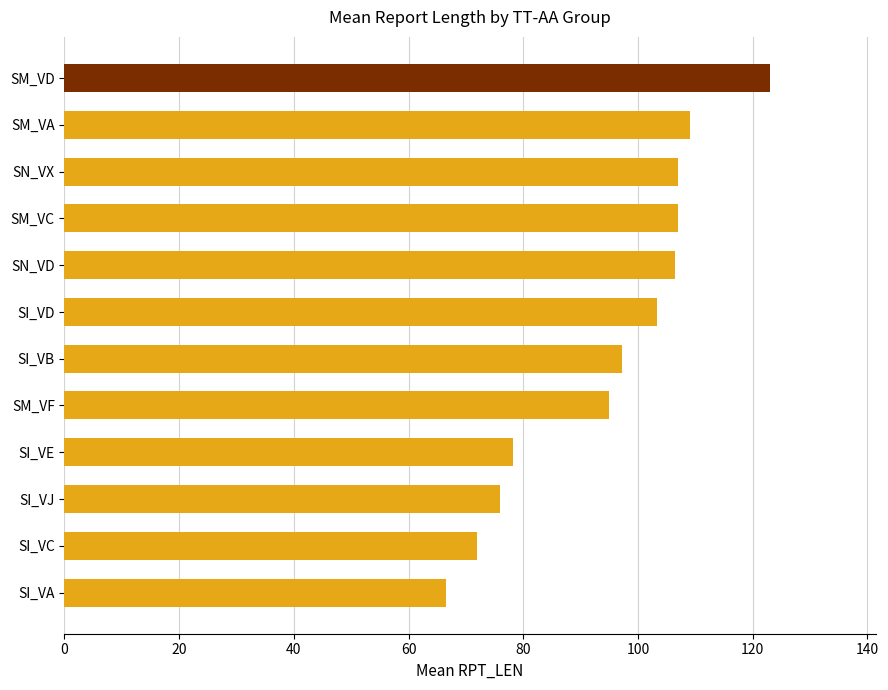

Read the value at SM_VD.

123.0